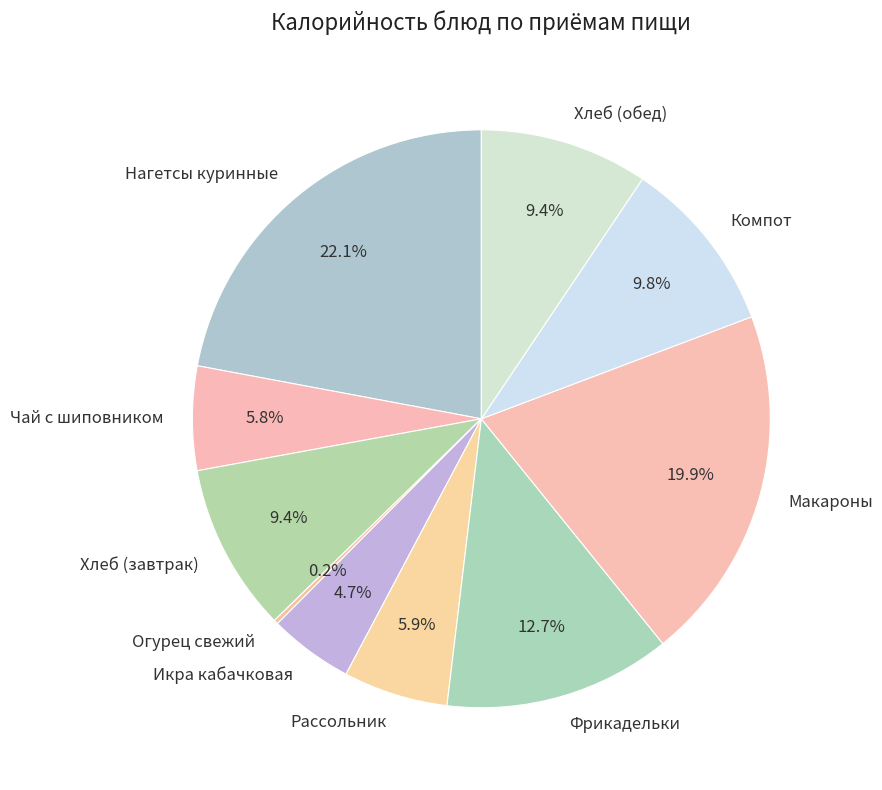

The Хлеб (обед) slice represents 1% of the pie. True or false?

False